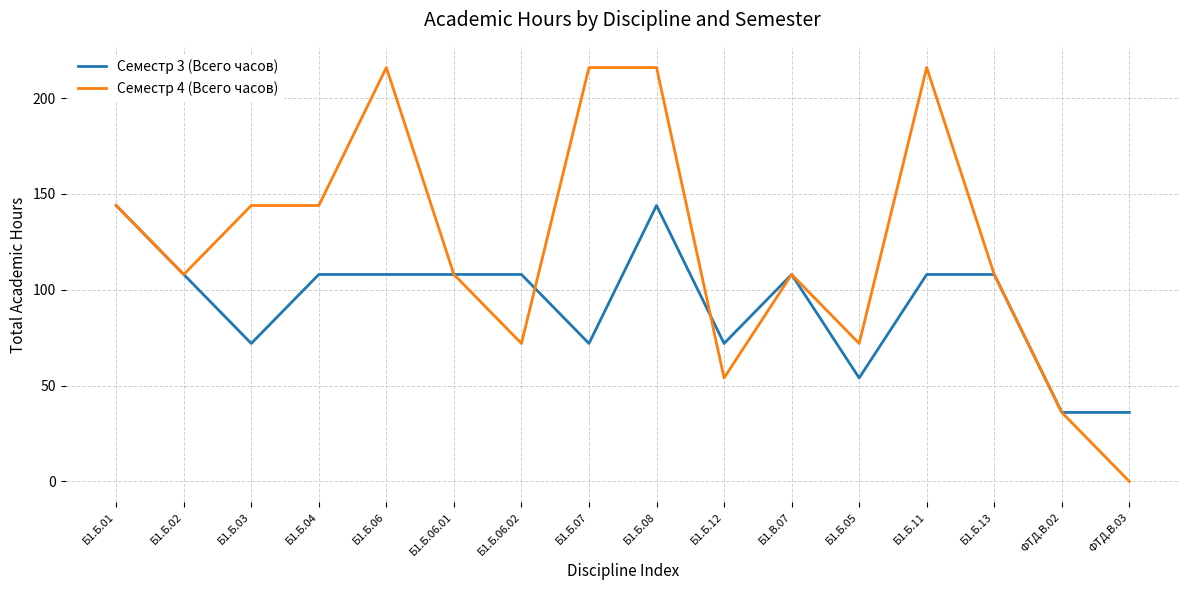

Is it true that Семестр 4 (Всего часов) equals 209 at Б1.Б.01?

False